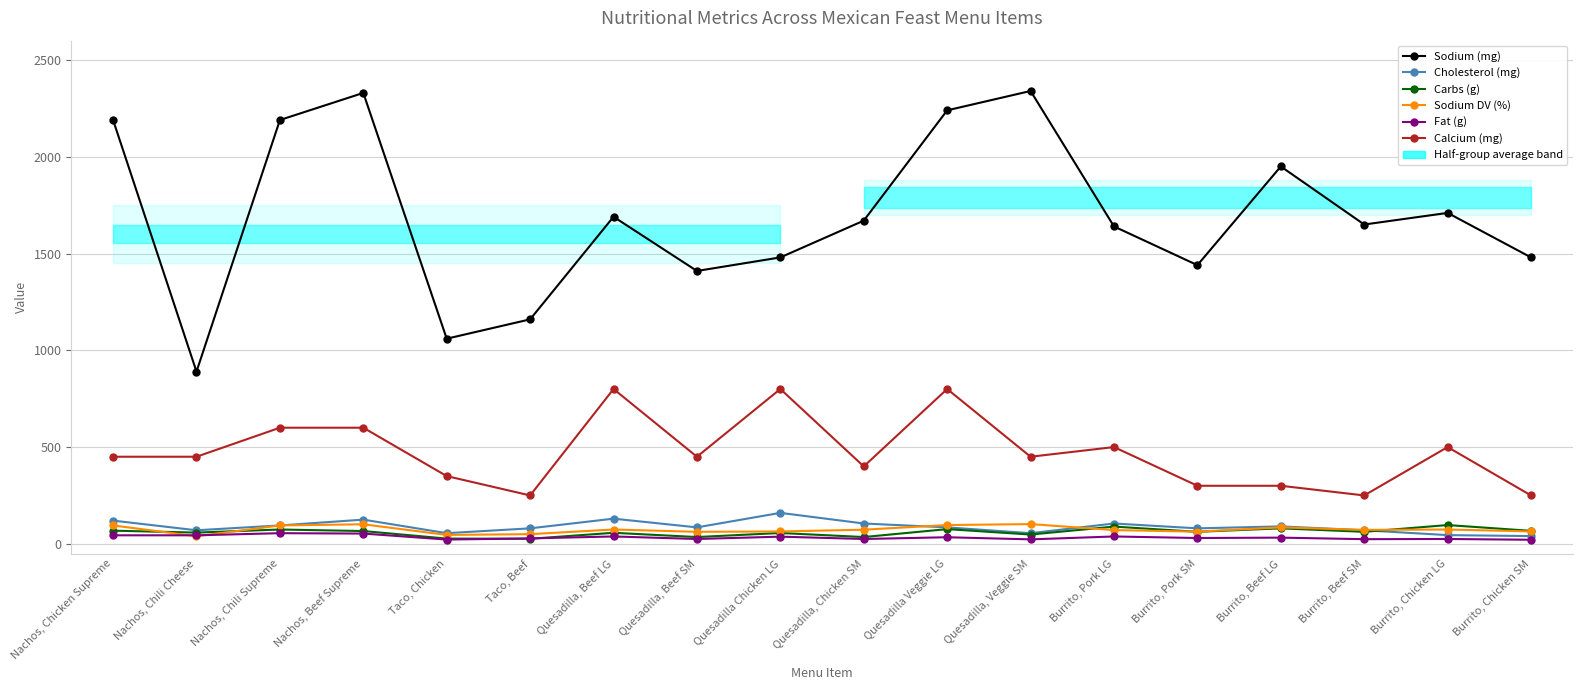

True or false: Fat (g) has a value of 22 at Taco, Chicken.

True